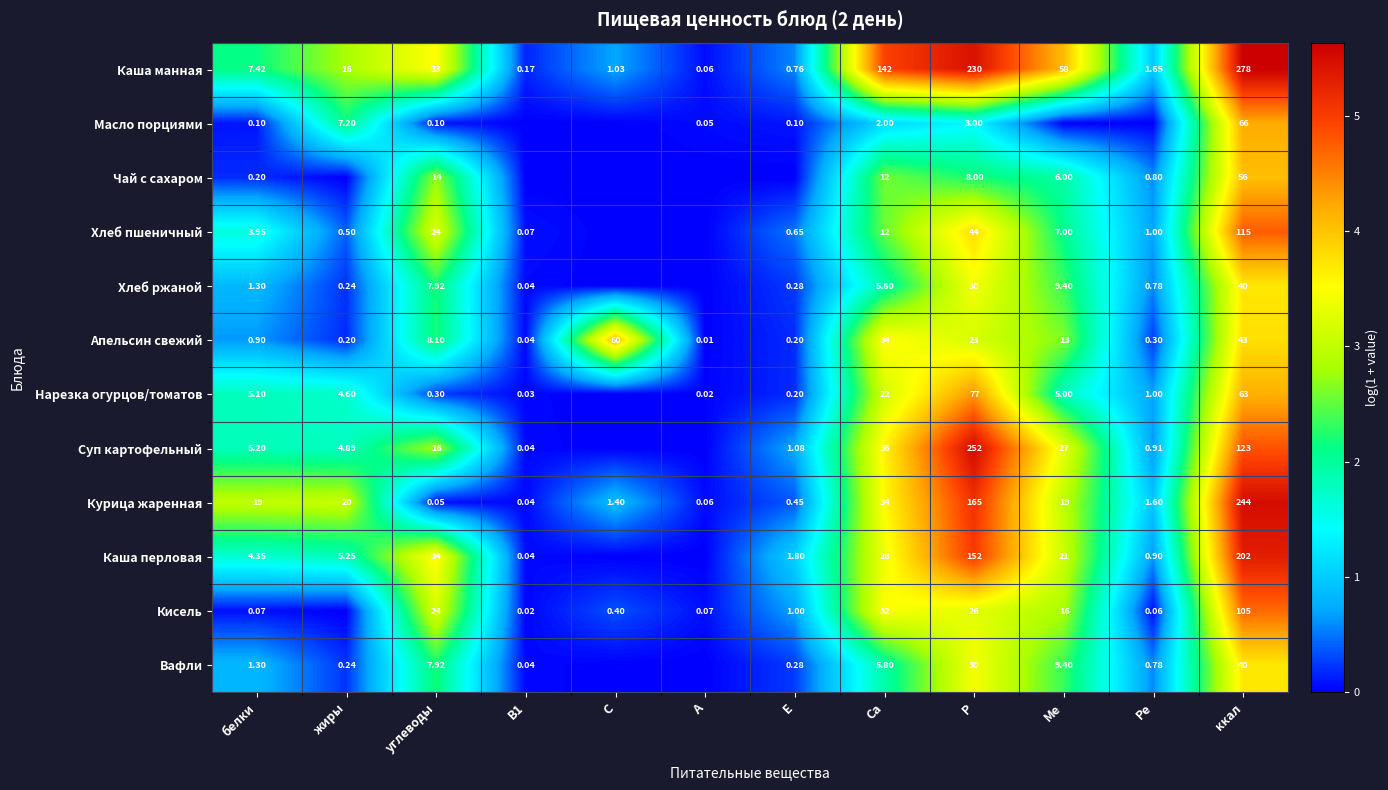

Is the value of Вафли at ккал greater than the value of Чай с сахаром at Ме?

Yes